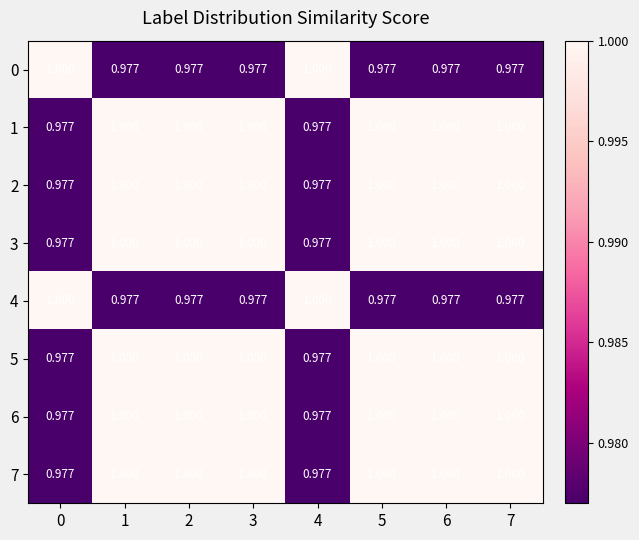

How many data points does each series have?

8